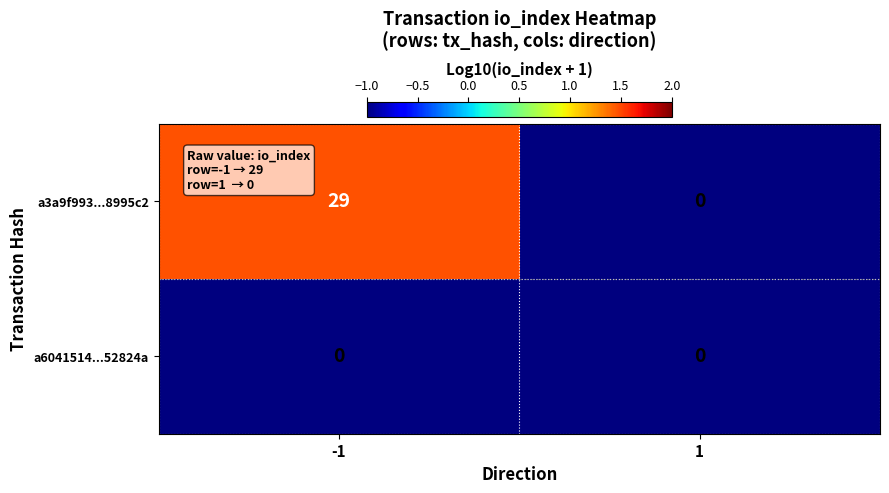

Which series has the largest range (max minus min)?

a3a9f993...8995c2